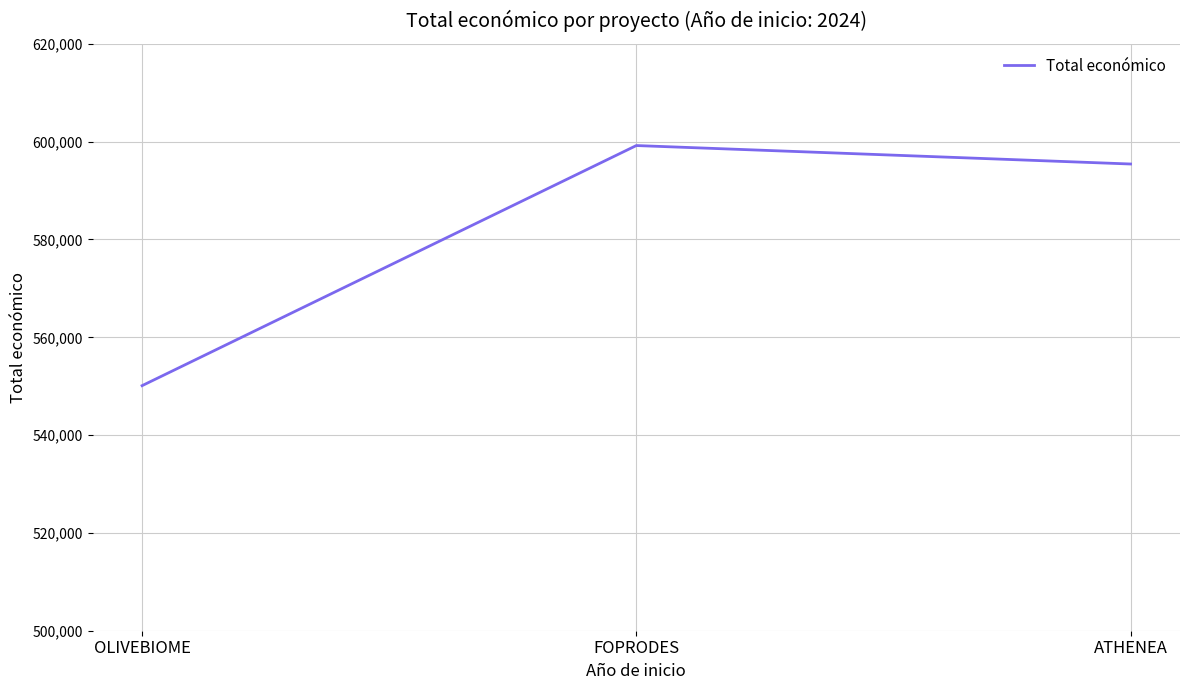

Read the value at ATHENEA.

595436